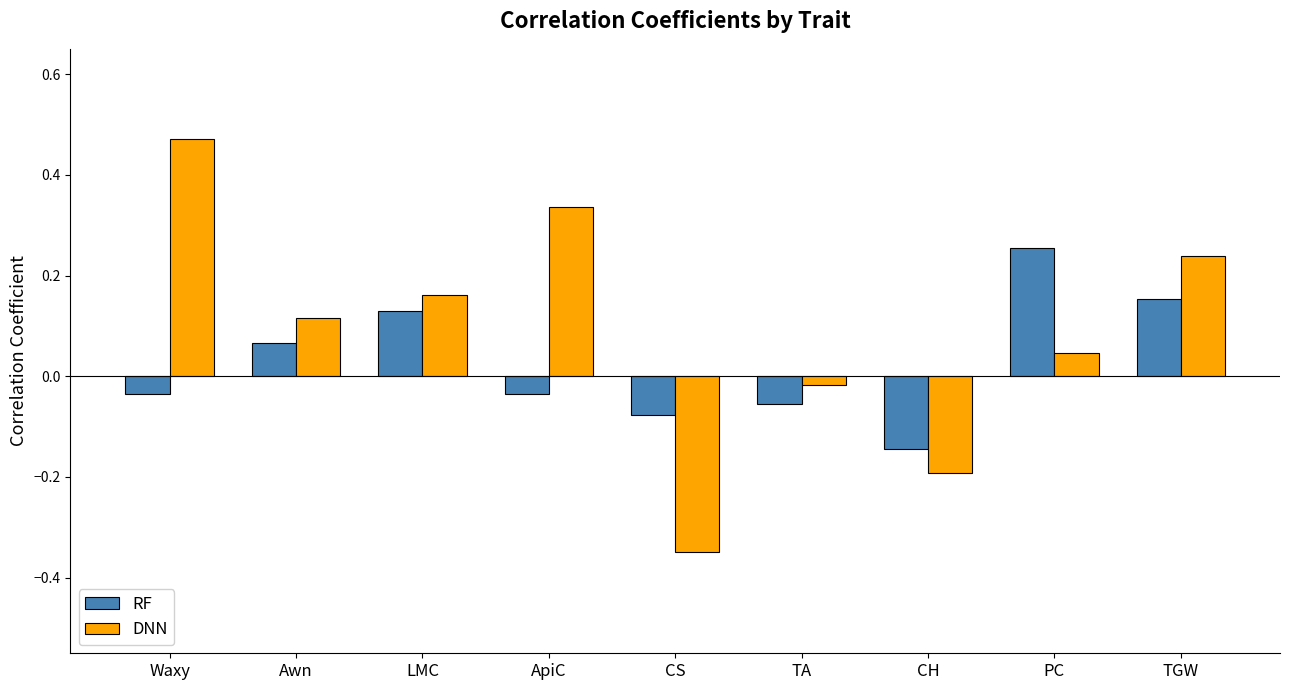

Is it true that DNN equals 0.1 at TGW?

False